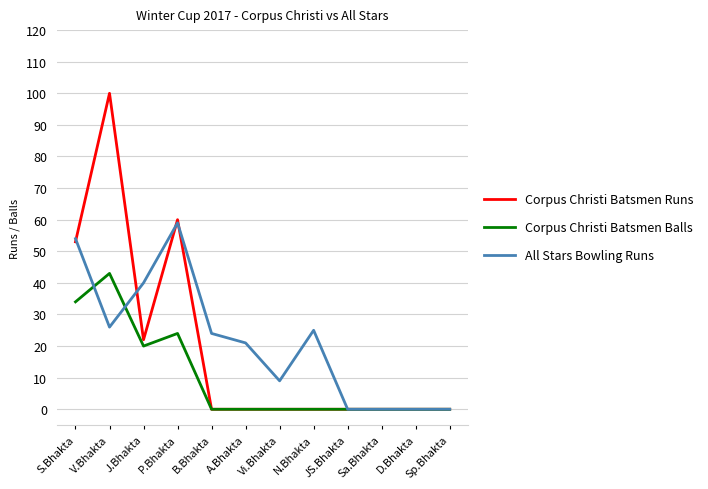

Rank the series by their average value, from highest to lowest.

All Stars Bowling Runs, Corpus Christi Batsmen Runs, Corpus Christi Batsmen Balls